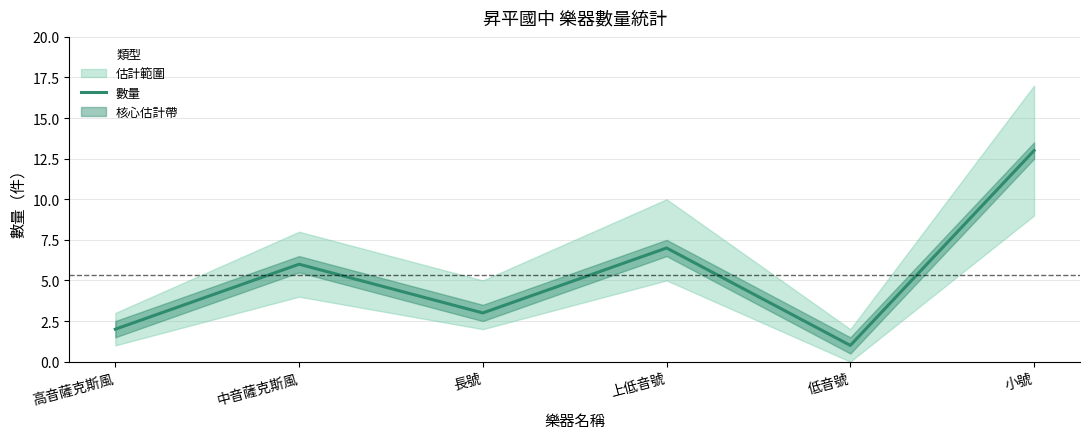

At which label does the data first exceed 6?

上低音號